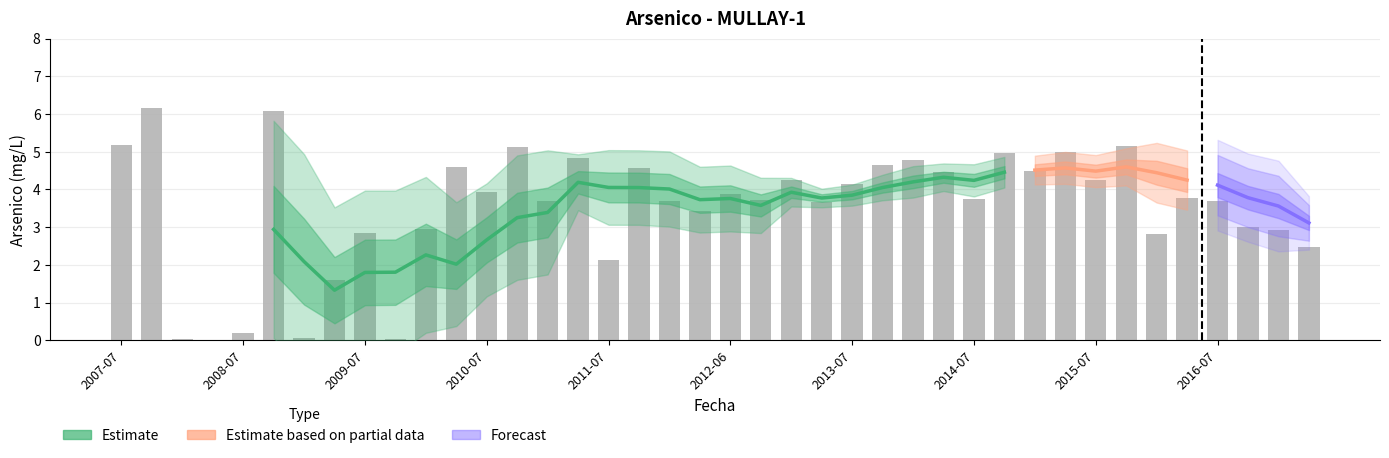

Are the bars grouped side by side (vs. stacked)?

No